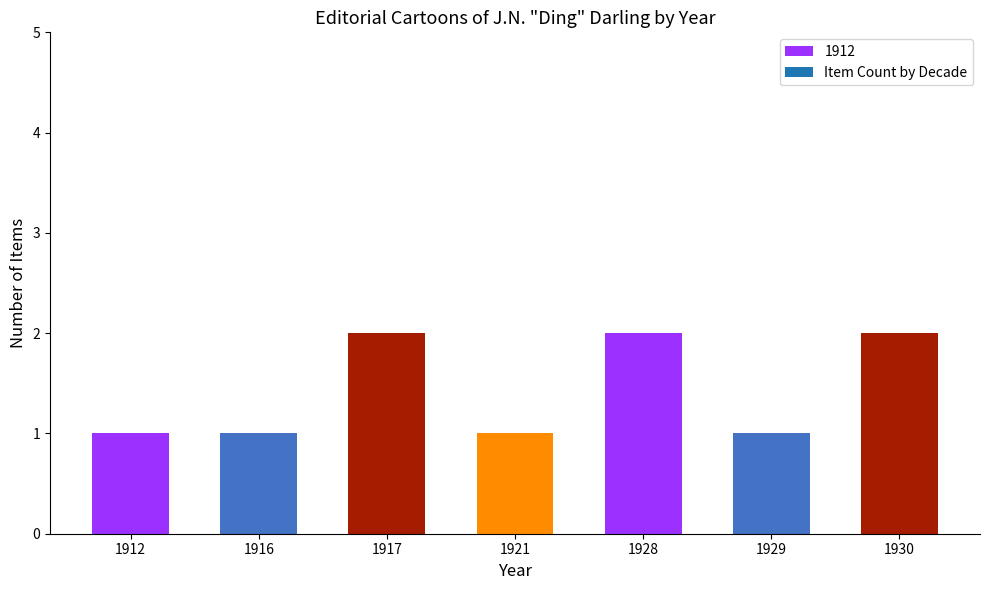

Does the chart contain stacked bars?

No